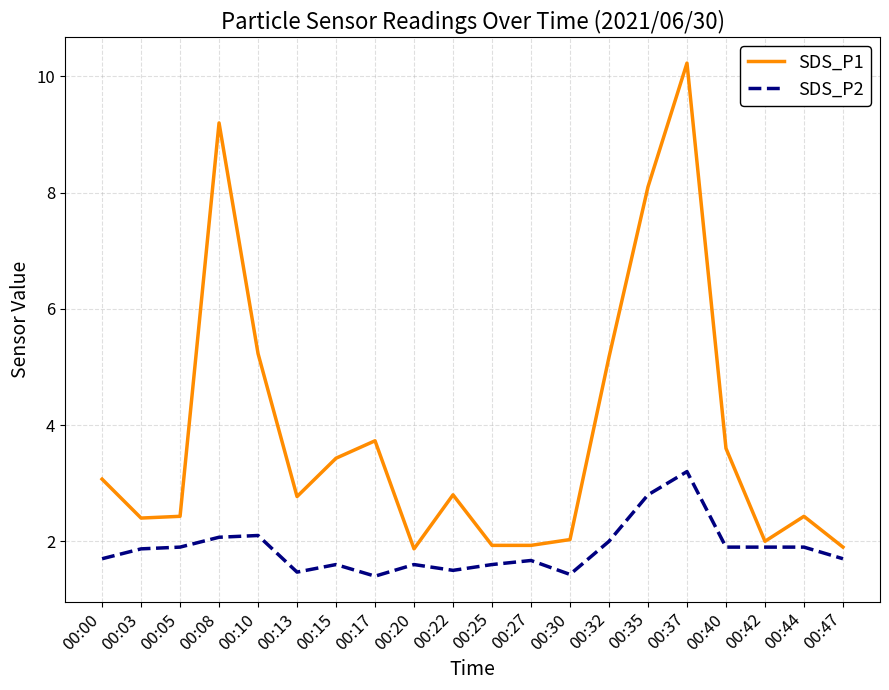

What is the spread (max minus min) of values at 00:00?

1.4